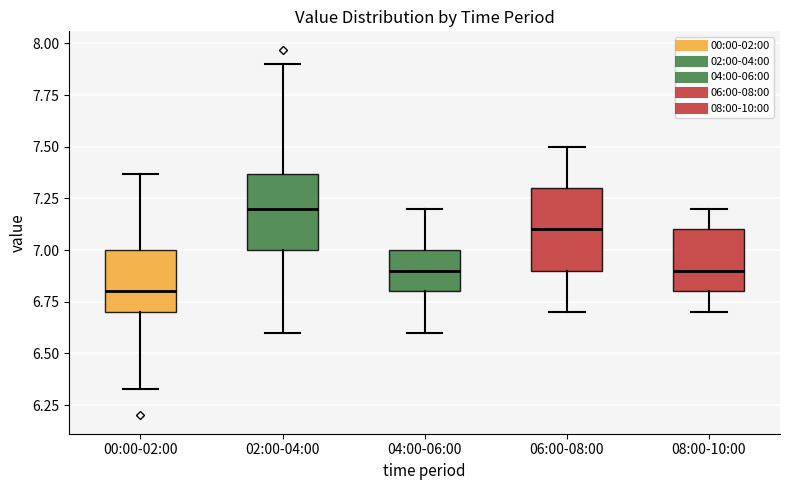

Reading left to right, transcribe this box plot: for each box, give where its median line is, the range the box spans, and where its two whiskers end, as read against the y-axis. The values are not printed on the chart, so give them approximately, as read against the axis.

00:00-02:00: median 6.80, box 6.70 to 7.00, whiskers 6.35 to 7.35
02:00-04:00: median 7.20, box 7.00 to 7.35, whiskers 6.60 to 7.90
04:00-06:00: median 6.90, box 6.80 to 7.00, whiskers 6.60 to 7.20
06:00-08:00: median 7.10, box 6.90 to 7.30, whiskers 6.70 to 7.50
08:00-10:00: median 6.90, box 6.80 to 7.10, whiskers 6.70 to 7.20